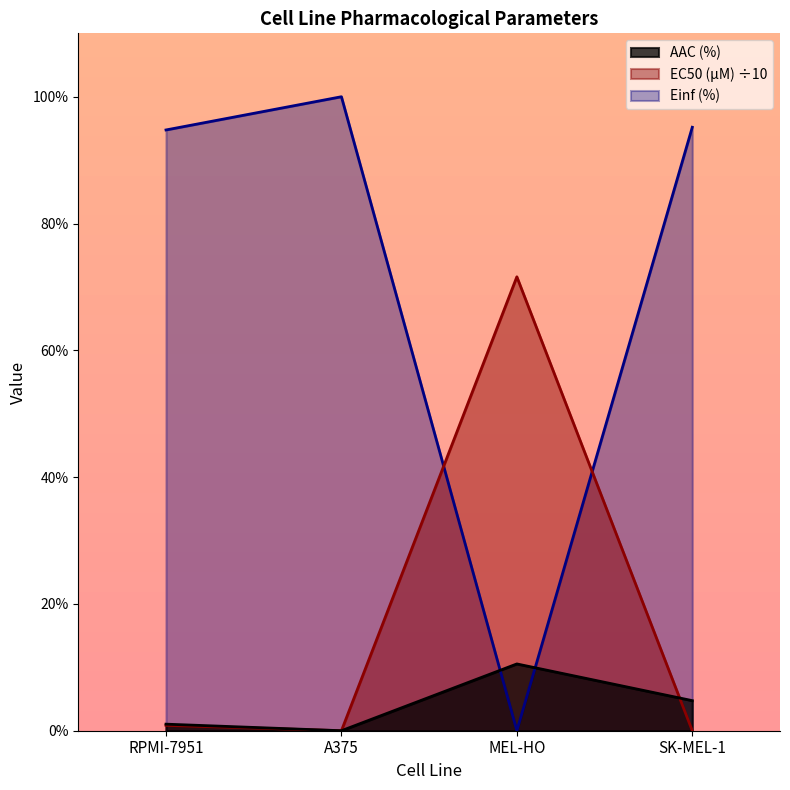

In AAC (%), how many points are higher than both neighbors (excluding endpoints)?

1